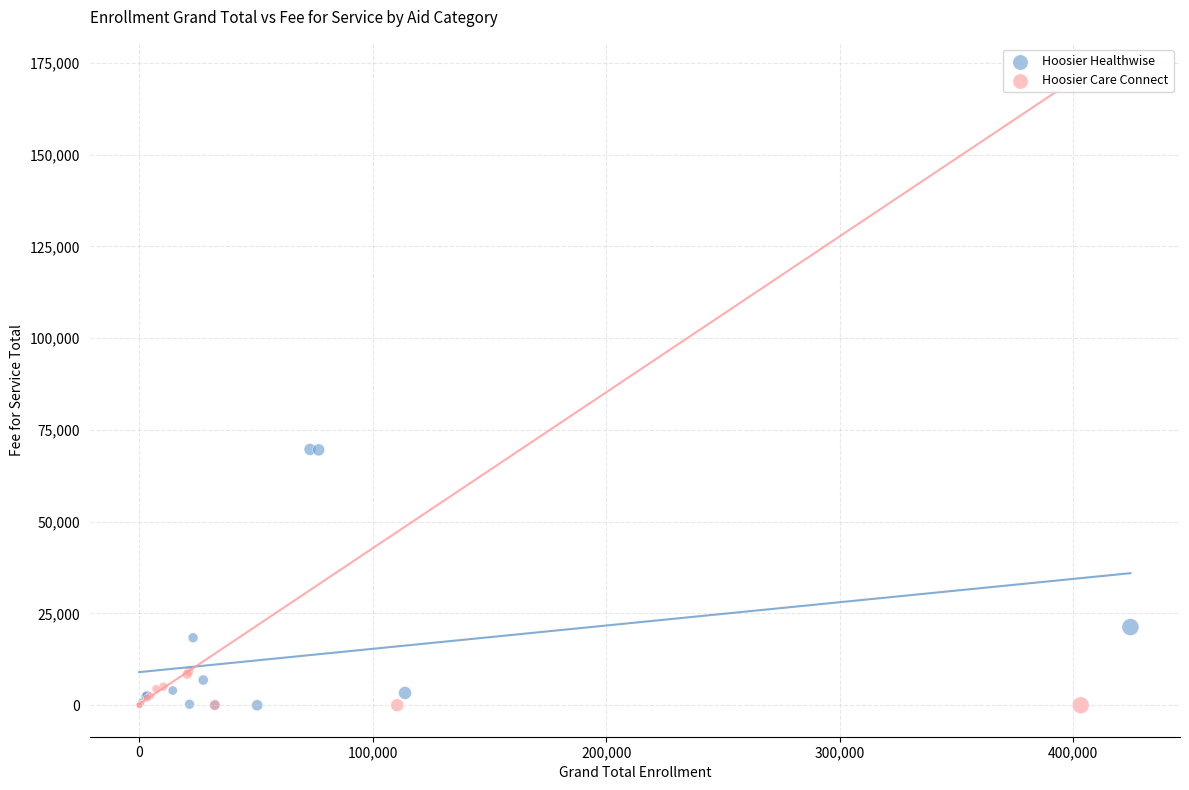

What are all the series names shown in the legend?

Hoosier Healthwise, Hoosier Care Connect